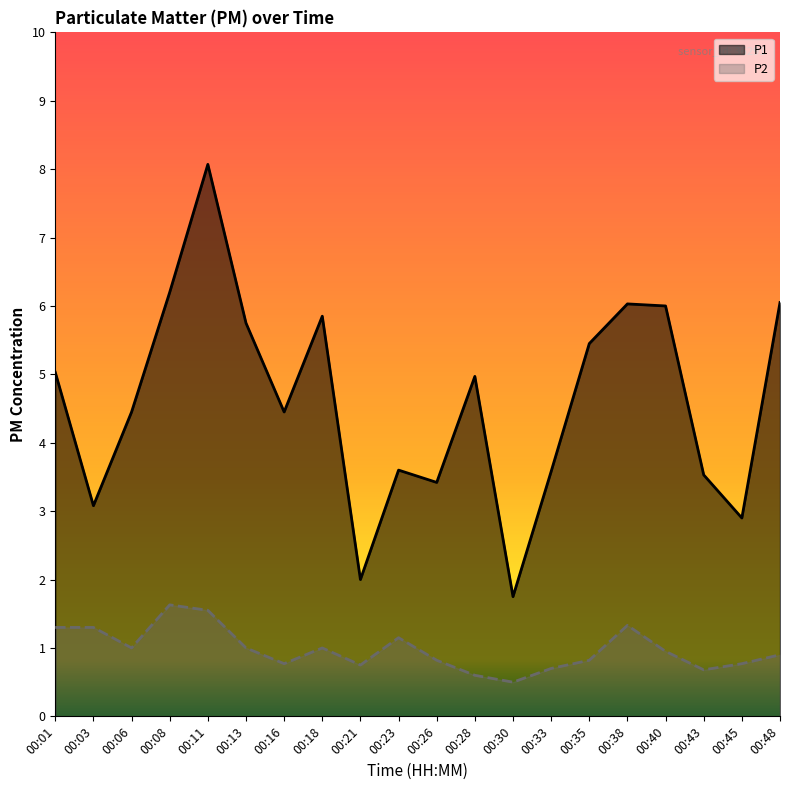

At how many categories does at least one series exceed 6?

4